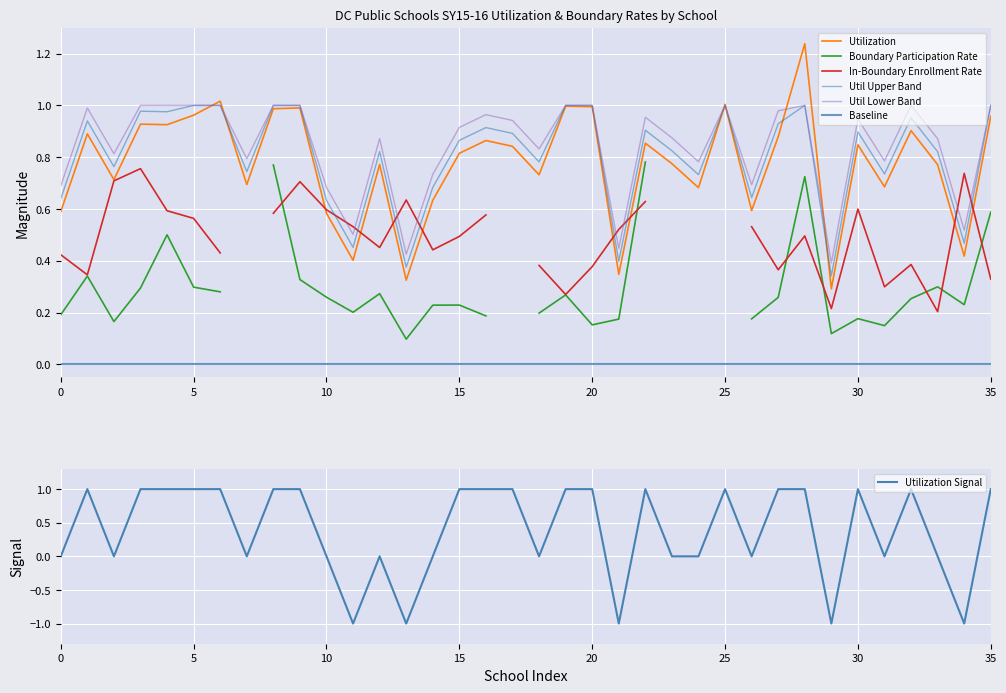

What is the difference between the second highest and minimum values?

0.7